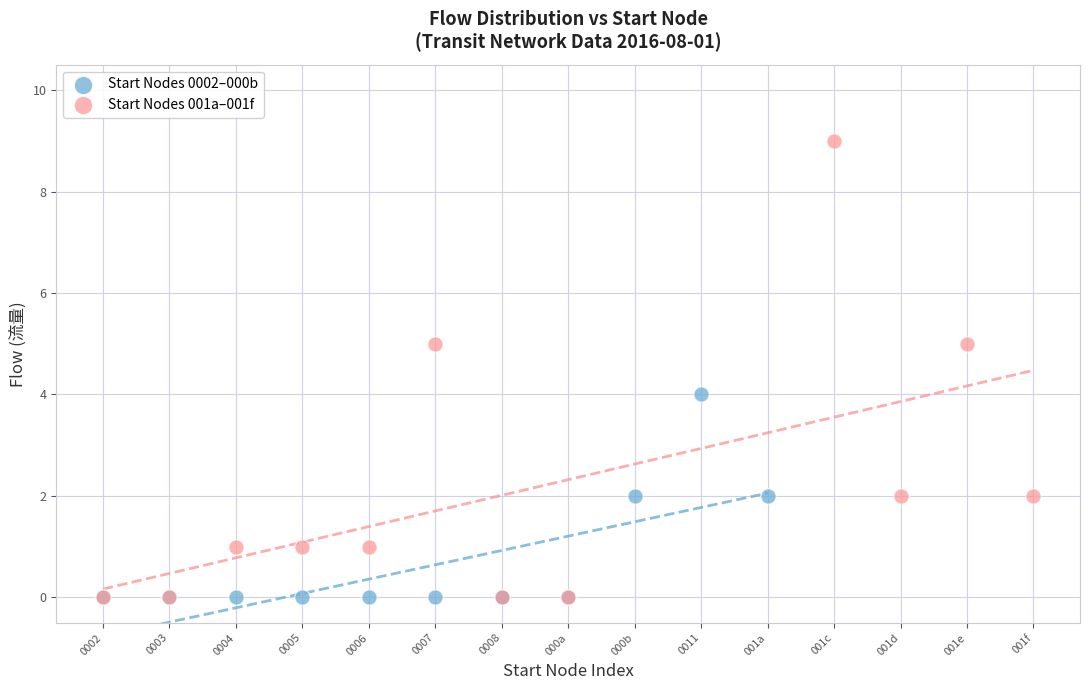

Which series contains the highest Y value?

Start Nodes 001a–001f